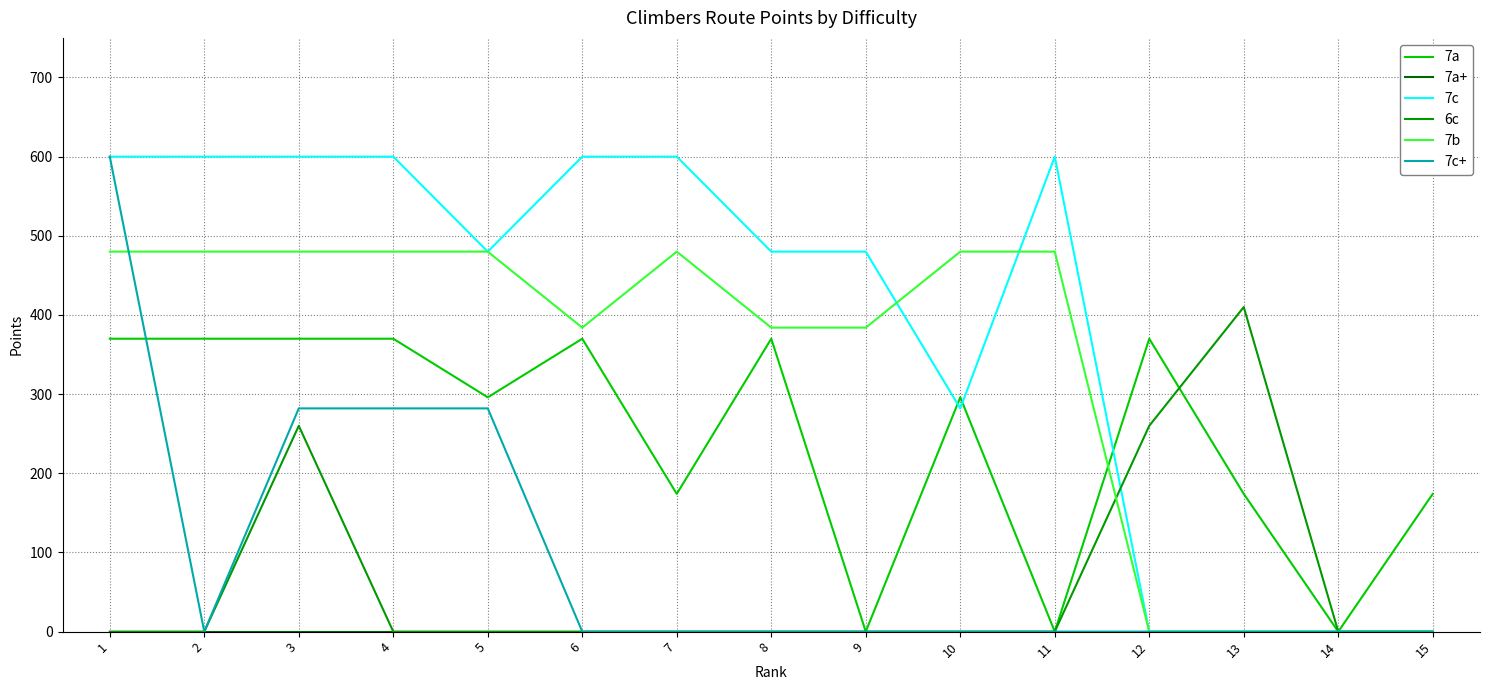

What is the approximate value of 7c at 8, to the nearest 100?

500